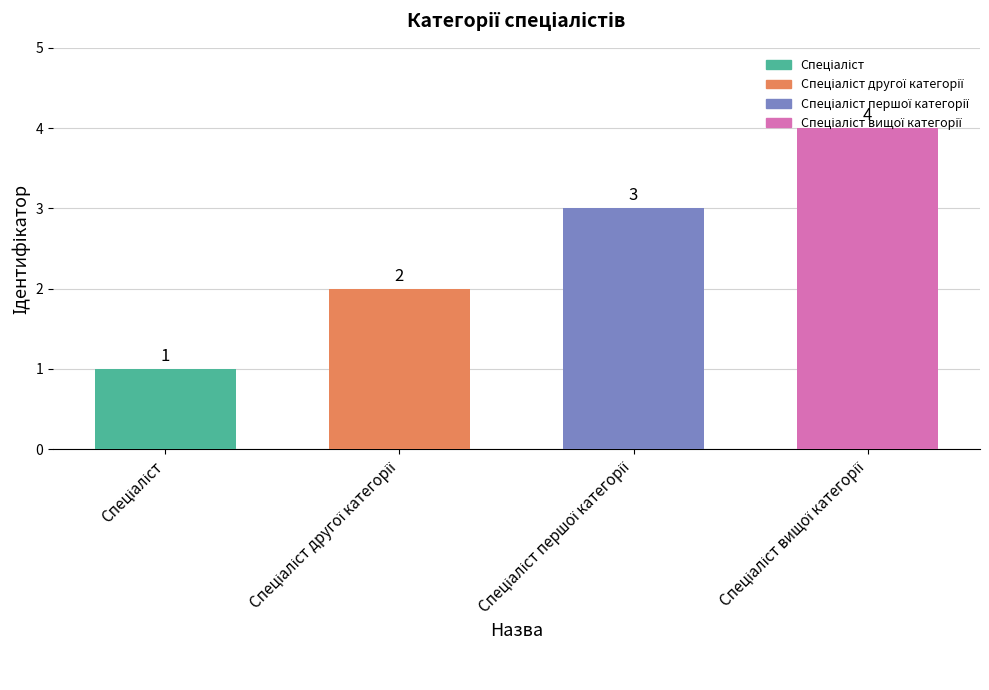

Which label corresponds to the largest value in the chart?

Спеціаліст вищої категорії